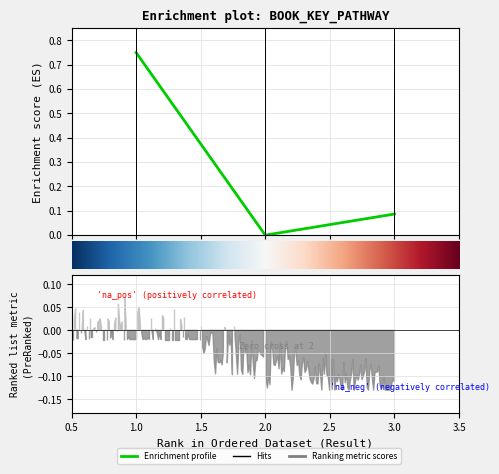

Reading left to right, list all the values displayed in this chart.

0.8	0.0	0.1